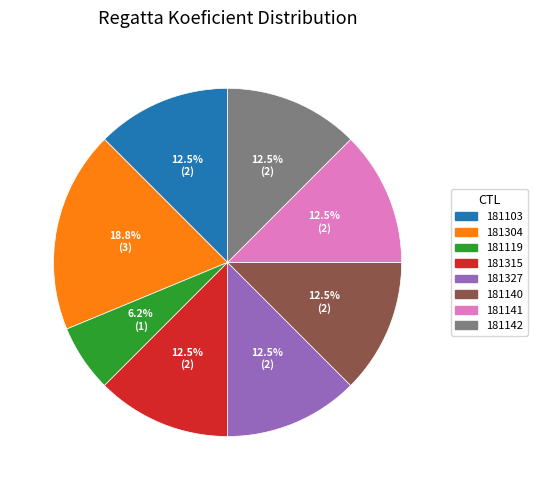

Which category has the smallest portion of the pie?

181119